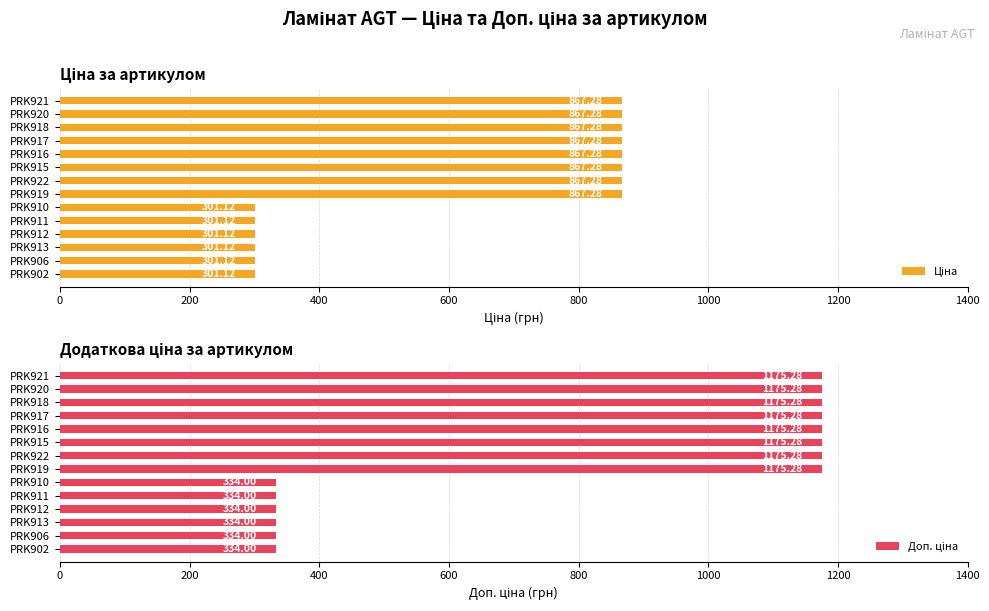

Rank the series at PRK920 from highest to lowest value.

Доп. ціна, Ціна